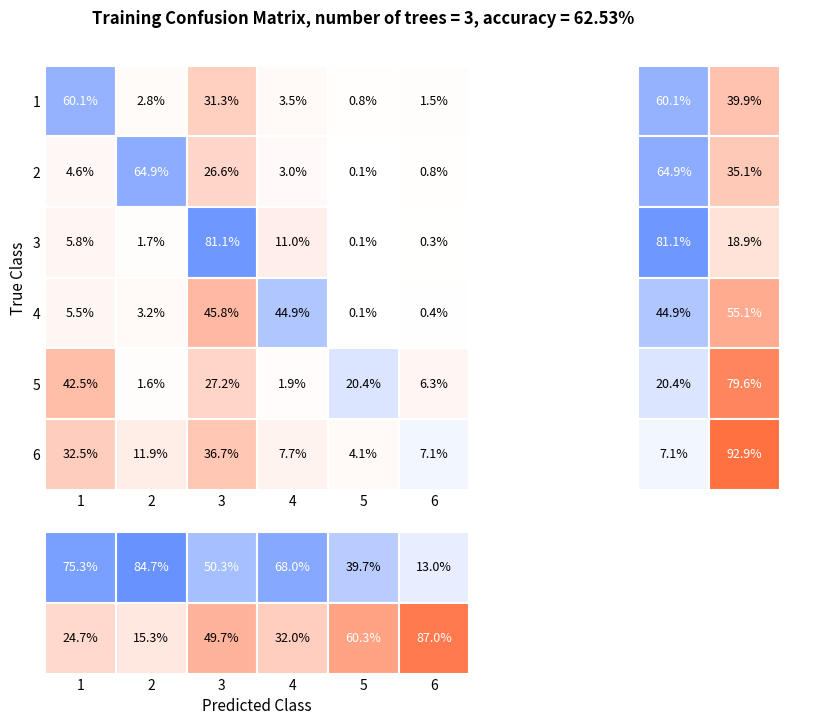

Reading left to right, what are all the values shown in this chart?

1: 1=60.1	2=2.8	3=31.3	4=3.5	5=0.8	6=1.5
2: 1=4.6	2=64.9	3=26.6	4=3.0	5=0.1	6=0.8
3: 1=5.8	2=1.7	3=81.1	4=11.0	5=0.1	6=0.3
4: 1=5.5	2=3.2	3=45.8	4=44.9	5=0.1	6=0.4
5: 1=42.5	2=1.6	3=27.2	4=1.9	5=20.4	6=6.3
6: 1=32.5	2=11.9	3=36.7	4=7.7	5=4.1	6=7.1